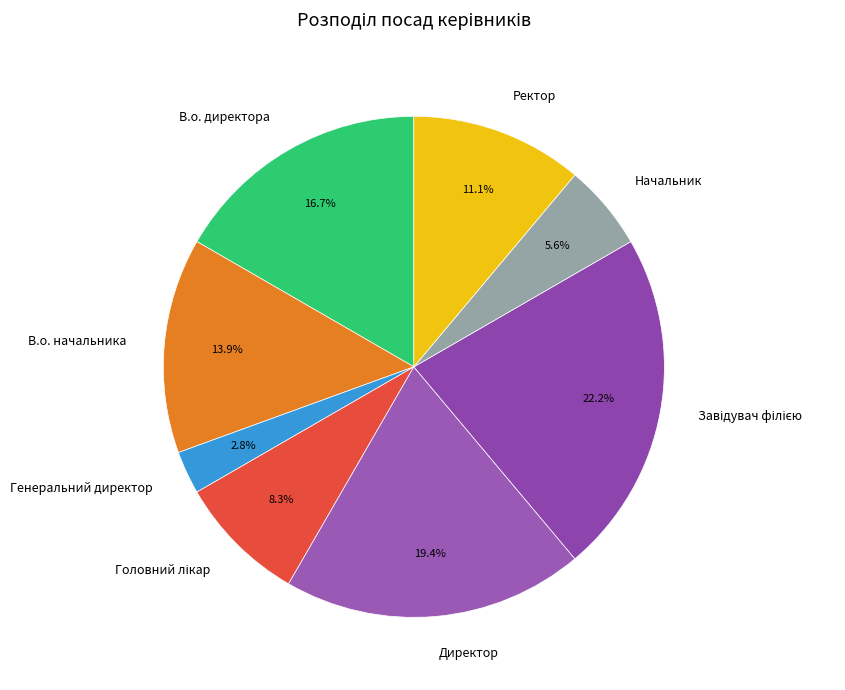

To the nearest percent, what is the combined percentage of Генеральний директор and В.о. начальника?

17%